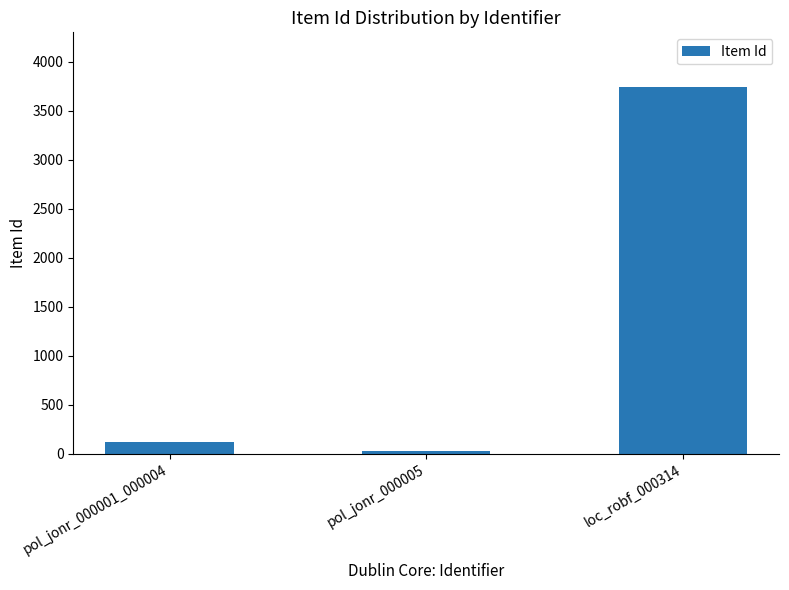

What is the label of the 3rd bar from the right?

pol_jonr_000001_000004